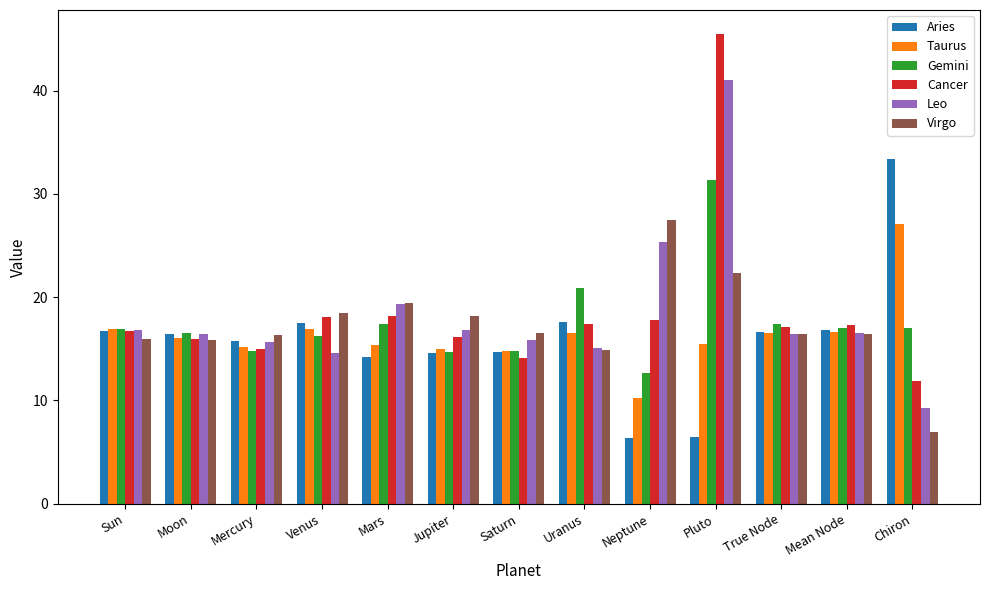

At Pluto, list the series in order from smallest to largest.

Aries, Taurus, Virgo, Gemini, Leo, Cancer